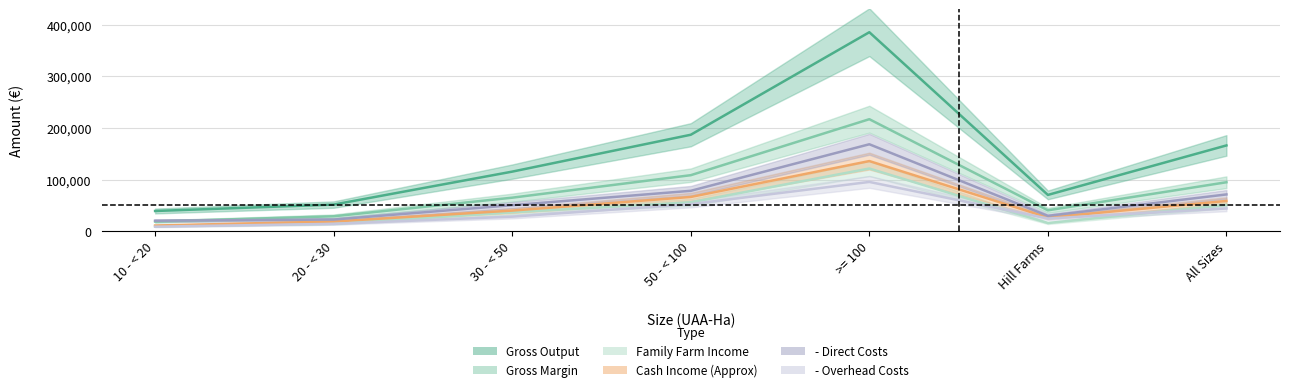

How many interior local peaks does the Family Farm Income series have?

1